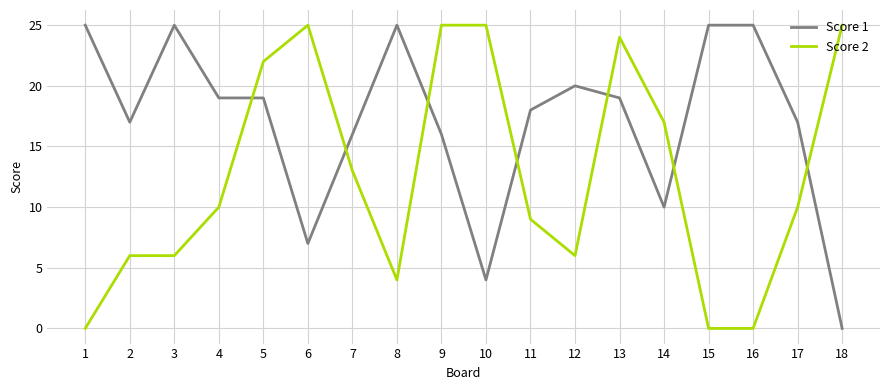

Which series changed the most between 7 and 11?

Score 2